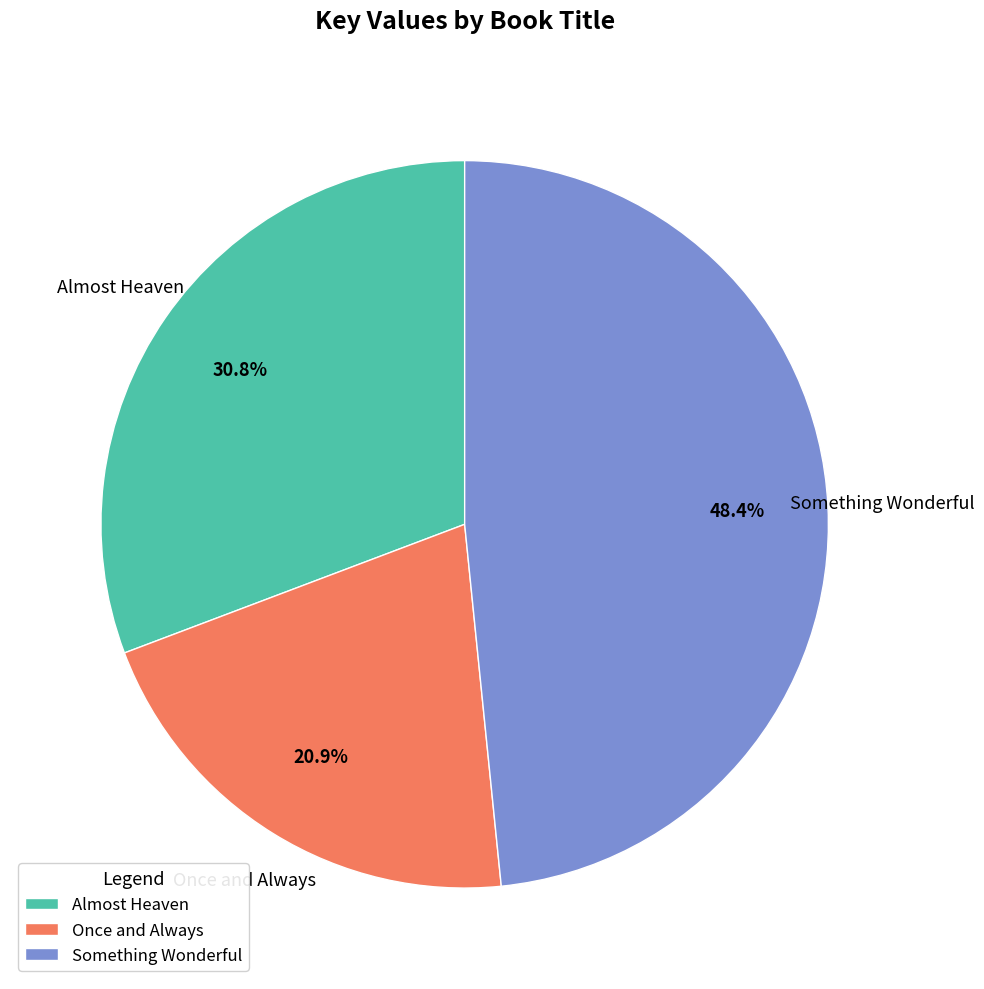

Is there any slice that represents more than half of the pie?

No